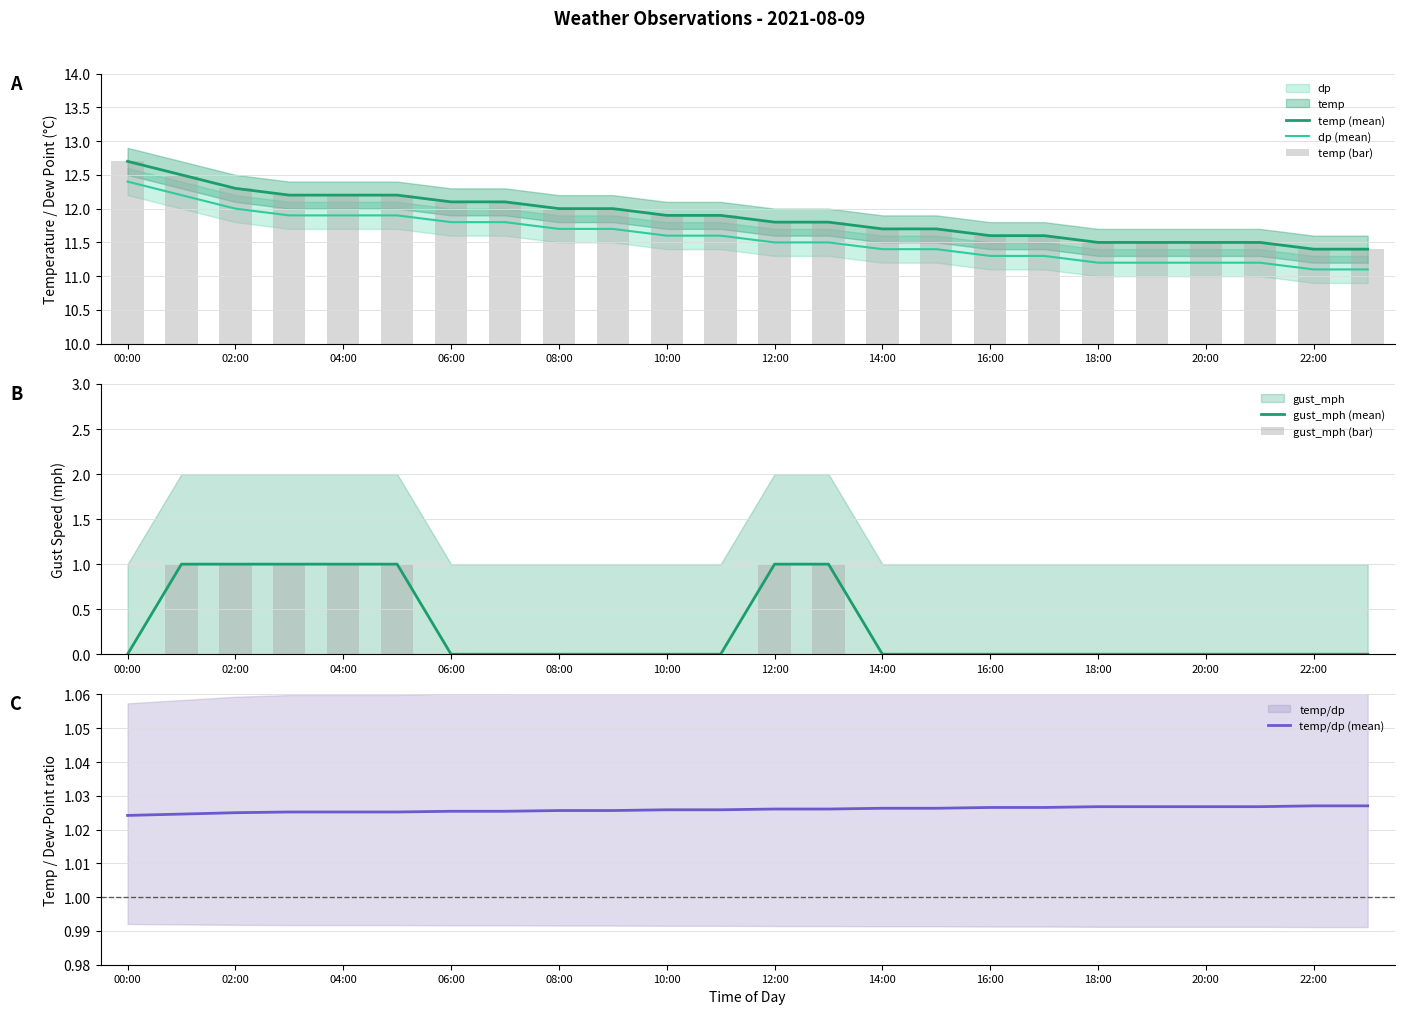

Which category has the highest value in the dp (mean) series?

00:00